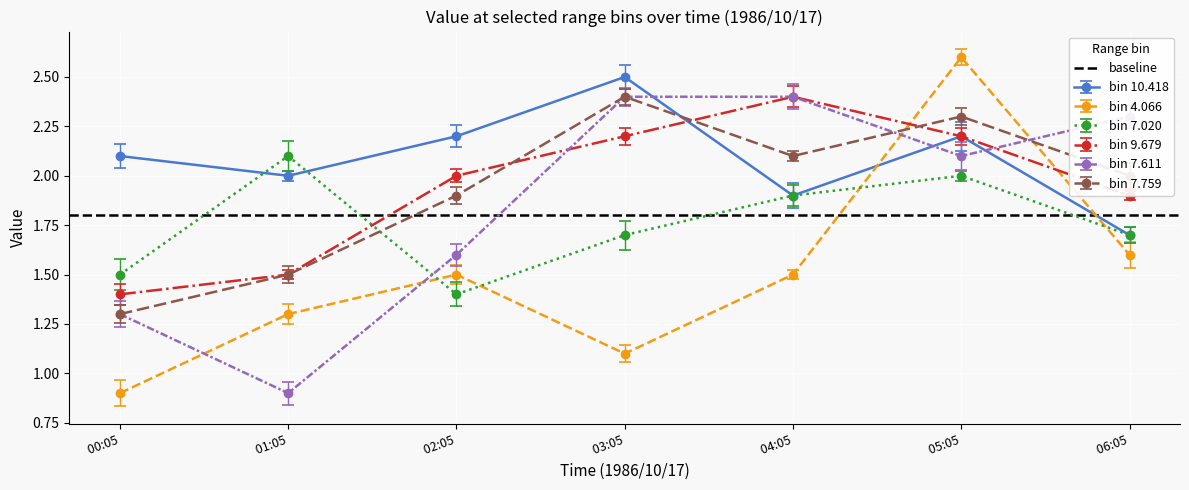

What position from the left is 1986/10/17 03:05?

4